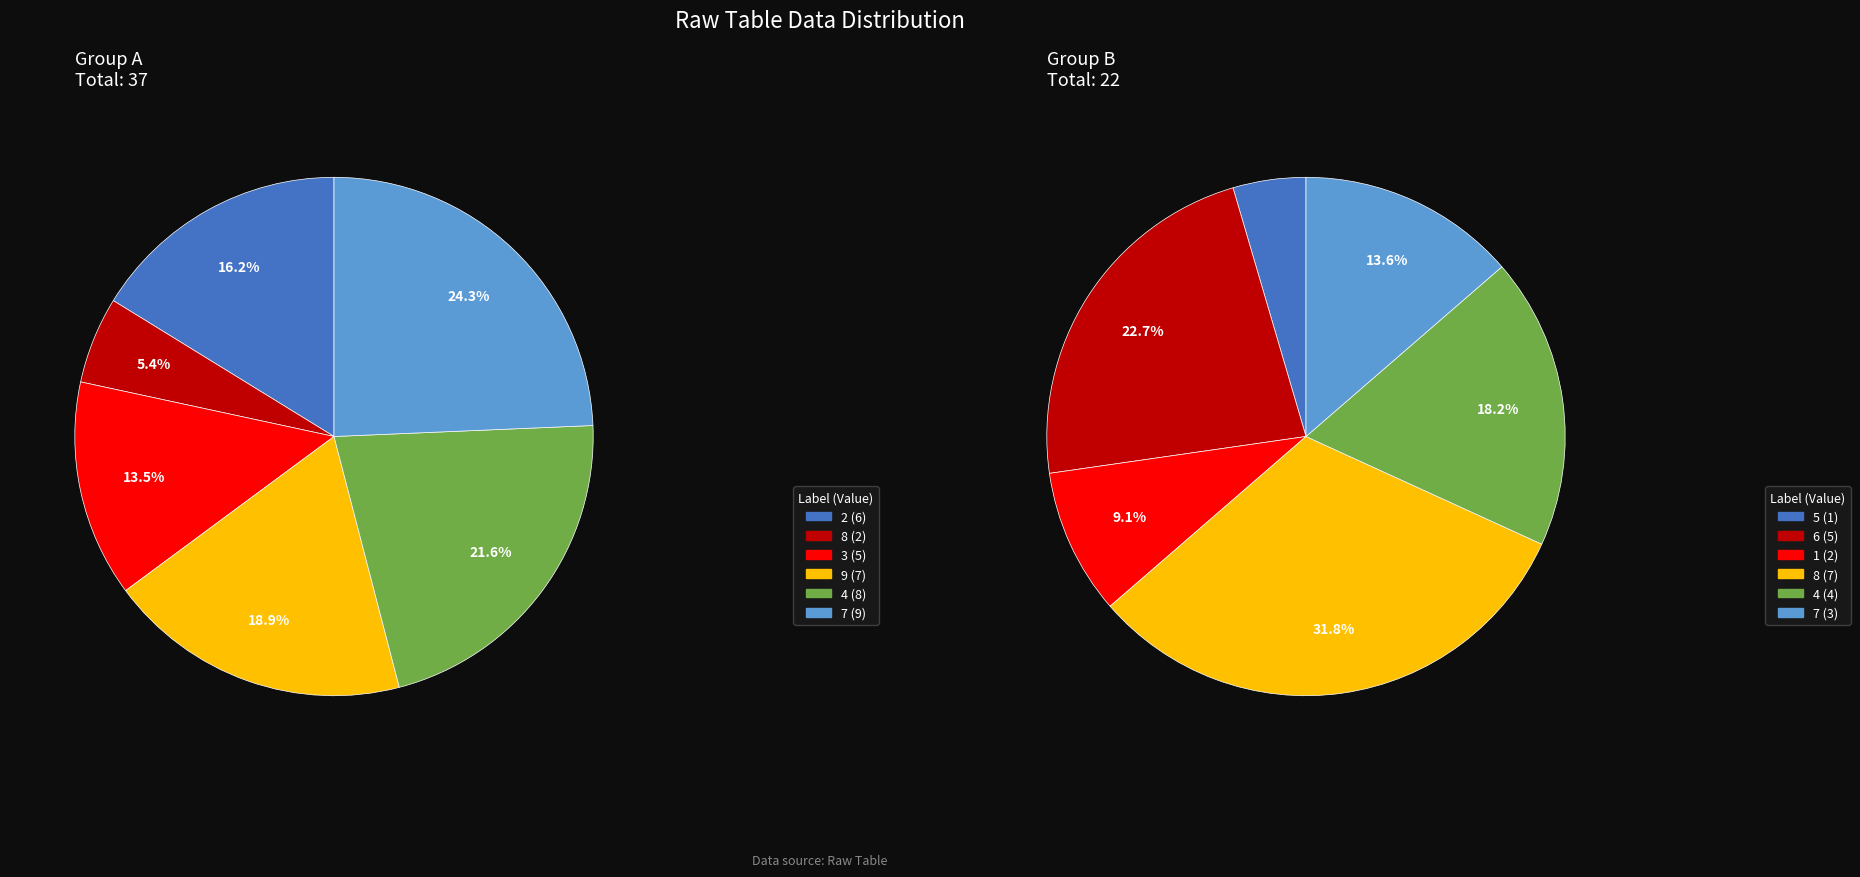

How many slices are in this pie chart?

12